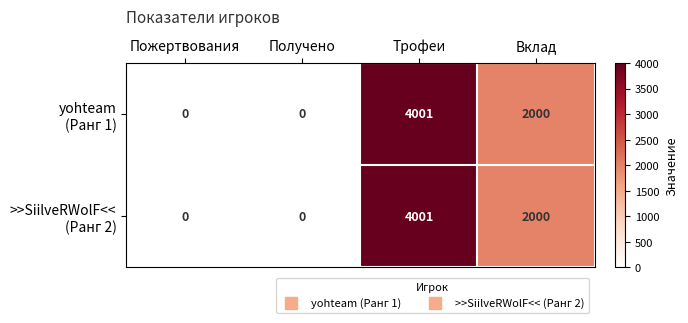

What is the maximum value shown in the chart?

4001